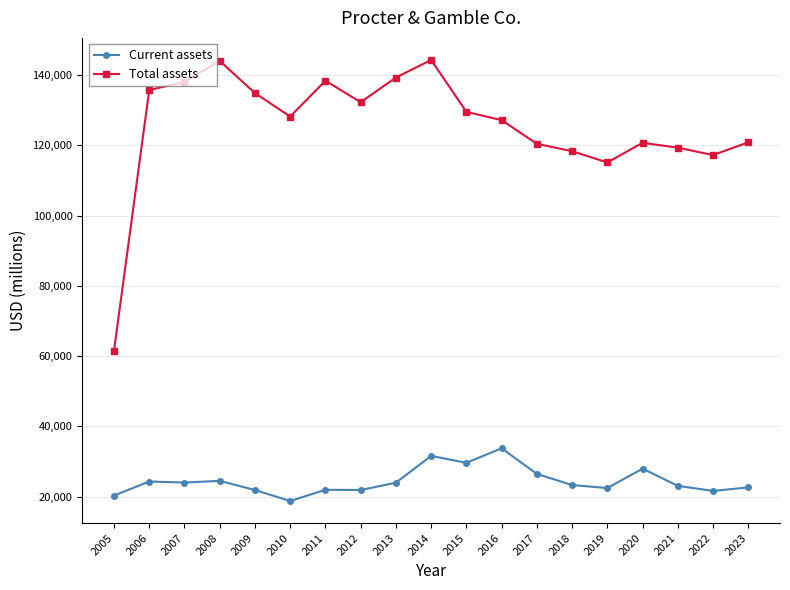

True or false: Total assets and Current assets cross at least once.

False